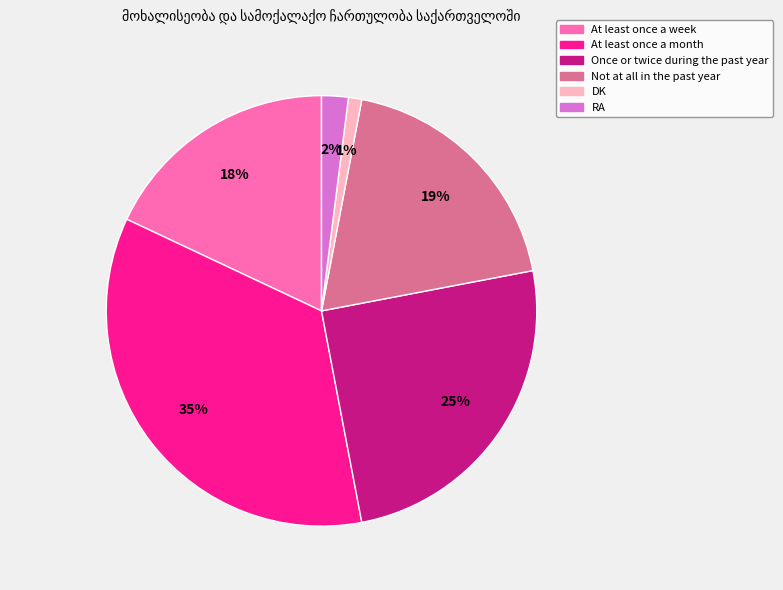

Is there any slice that represents more than half of the pie?

No